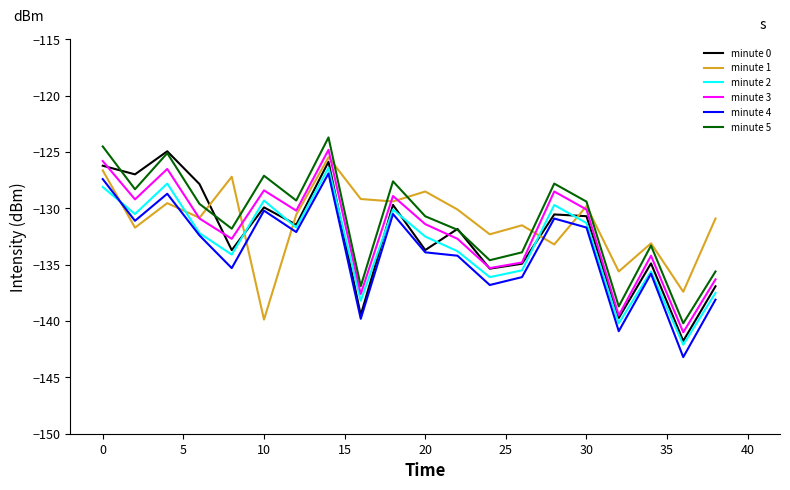

What is the smallest value displayed?

-143.2